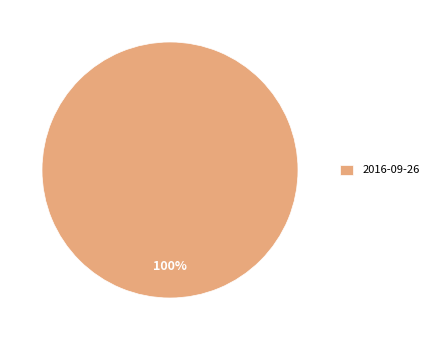

To the nearest percent, what portion does 2016-09-26 represent?

100%